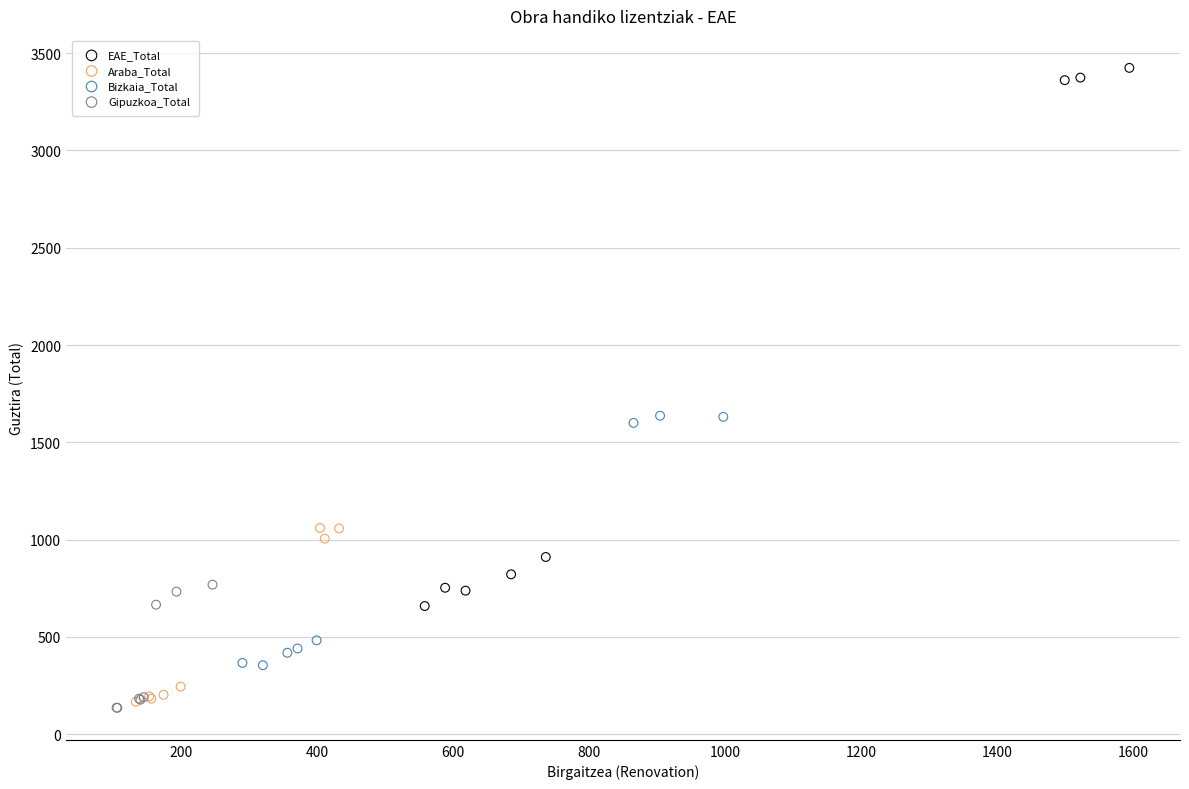

Which series has the largest Y range (max minus min)?

EAE_Total